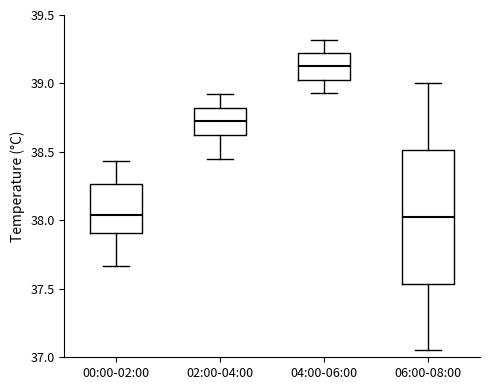

Where does the upper whisker of the box for 04:00-06:00 end on the y-axis? The values are not printed on the chart, so give them approximately, as read against the axis.

39.30